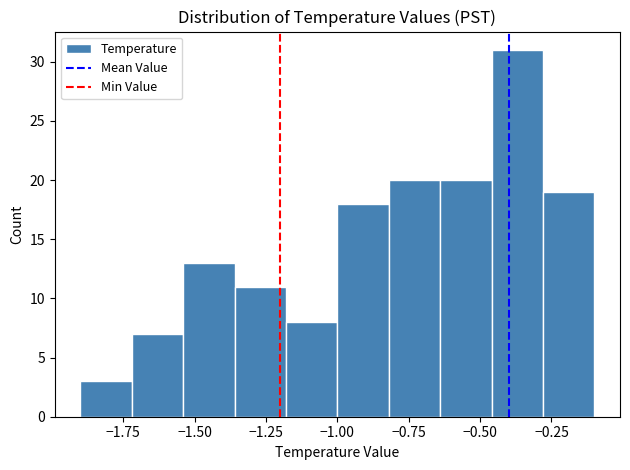

Around what value on the x-axis is the tallest bar? Give the approximate position of its centre, as read against the axis.

-0.35